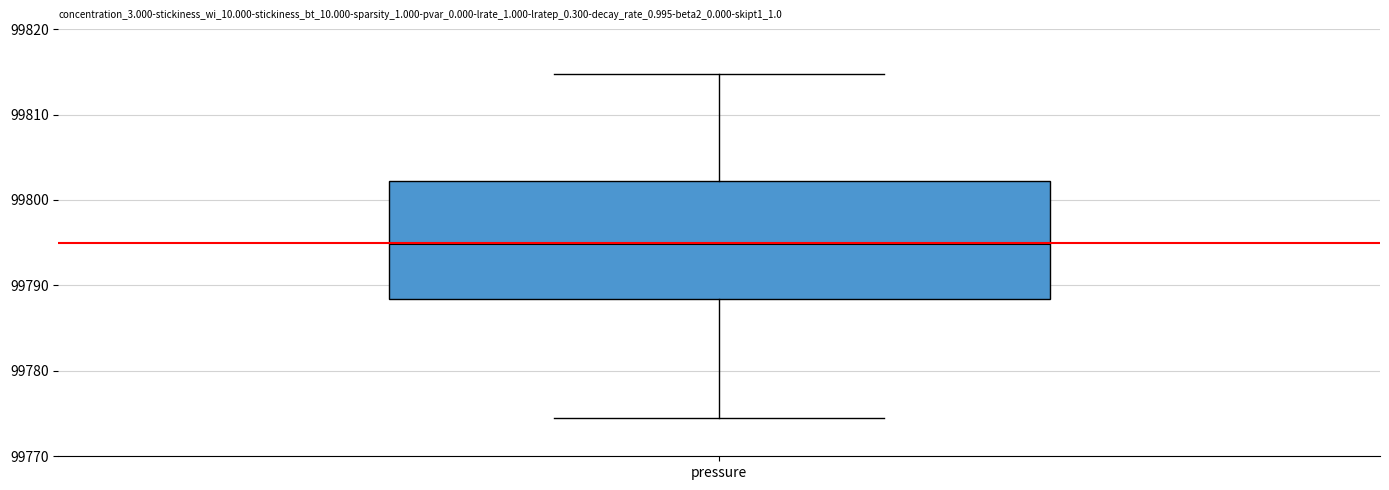

Read this box plot against the y-axis: the position of the median line, the range covered by the box, and the ends of both whiskers. The values are not printed on the chart, so give them approximately, as read against the axis.

median 99795, box 99788 to 99802, whiskers 99775 to 99815